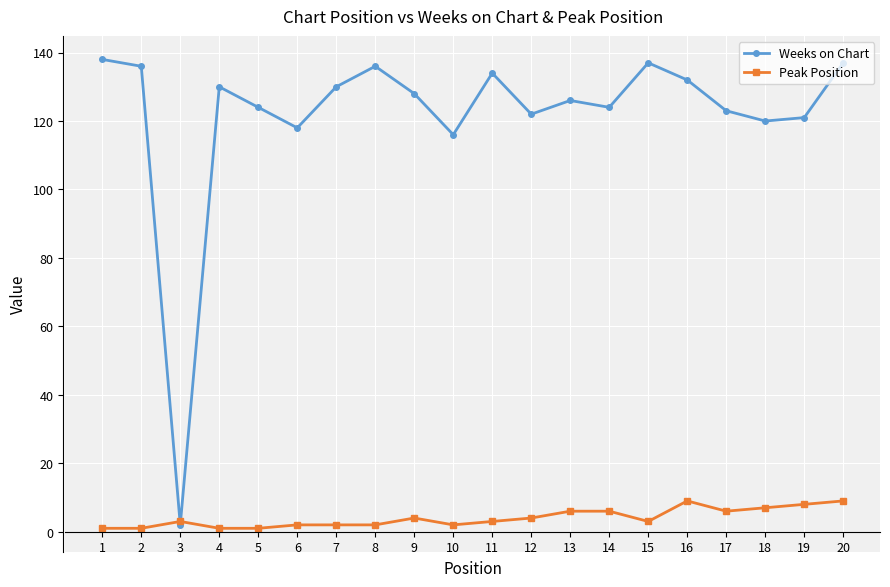

Count the number of data series in this chart.

2